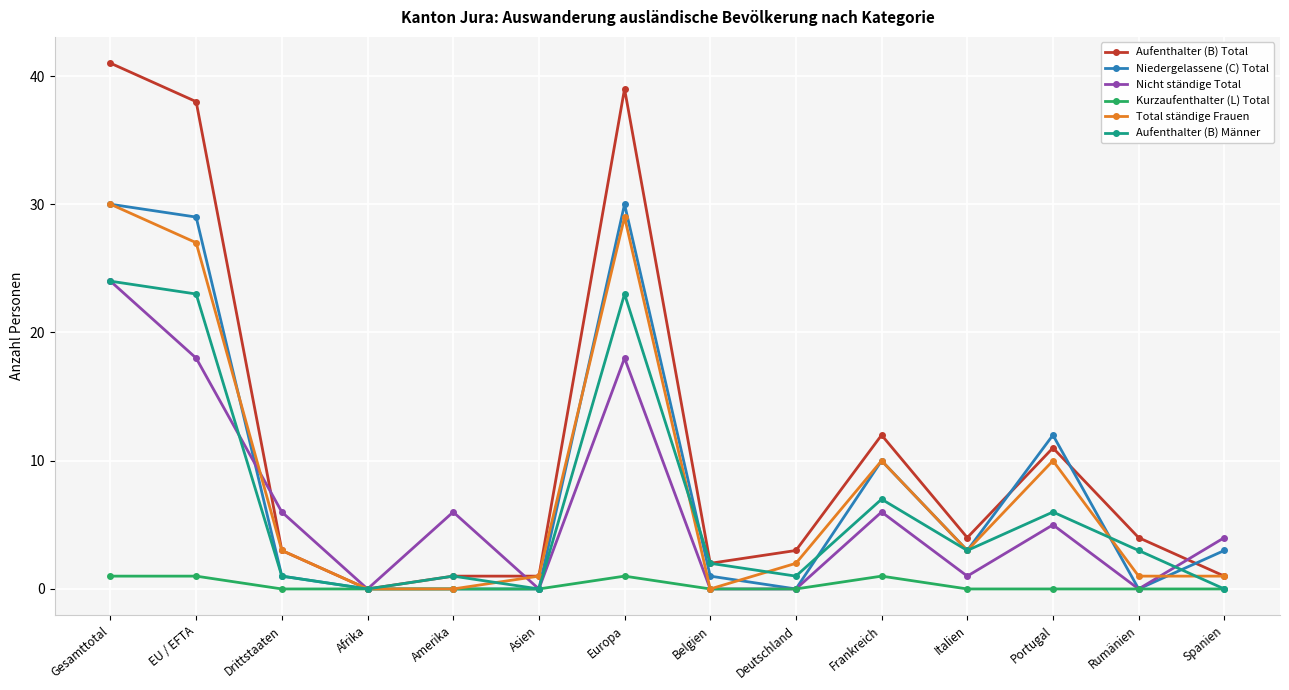

How many values in Aufenthalter (B) Total are above zero?

13